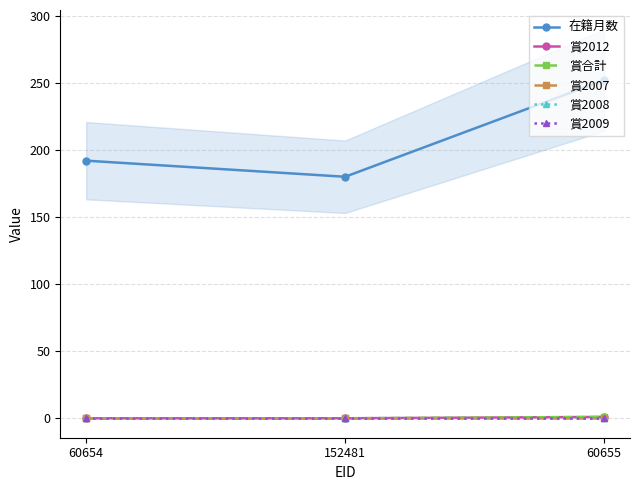

What is the label of the 3rd point from the right?

60654